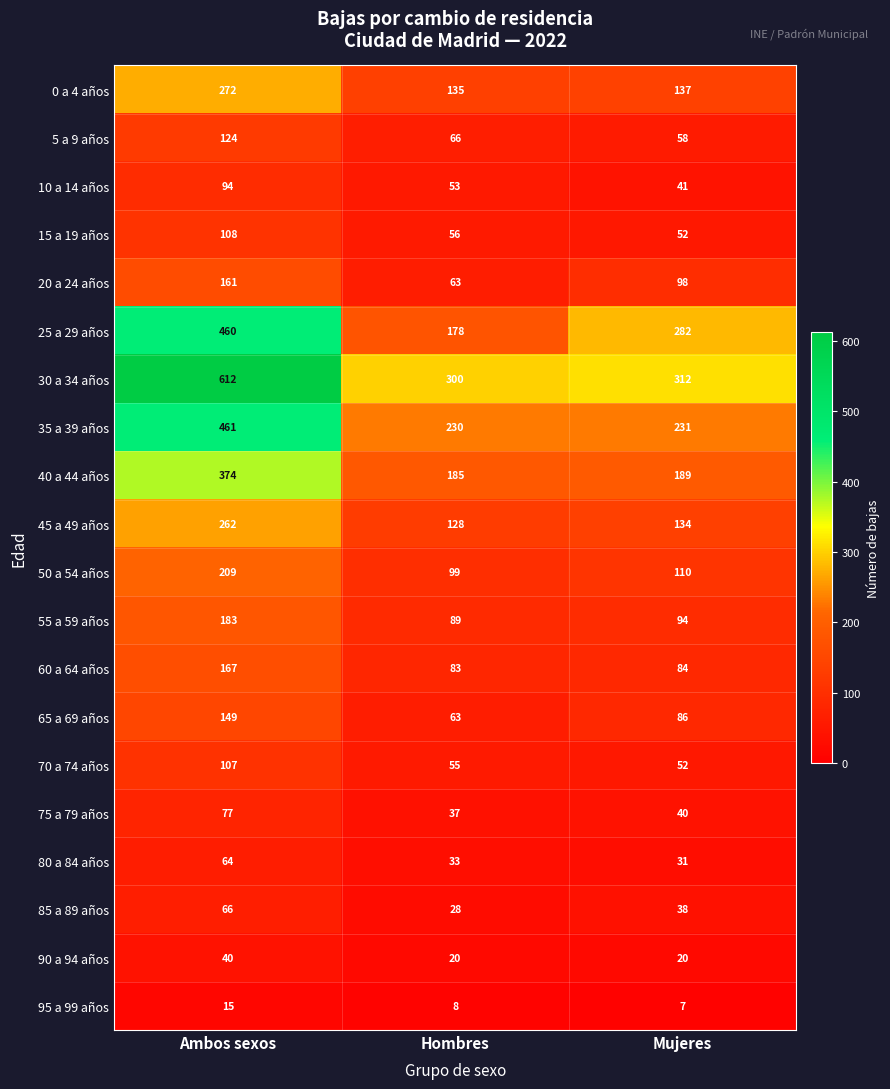

Which label corresponds to the smallest value in the chart?

Mujeres